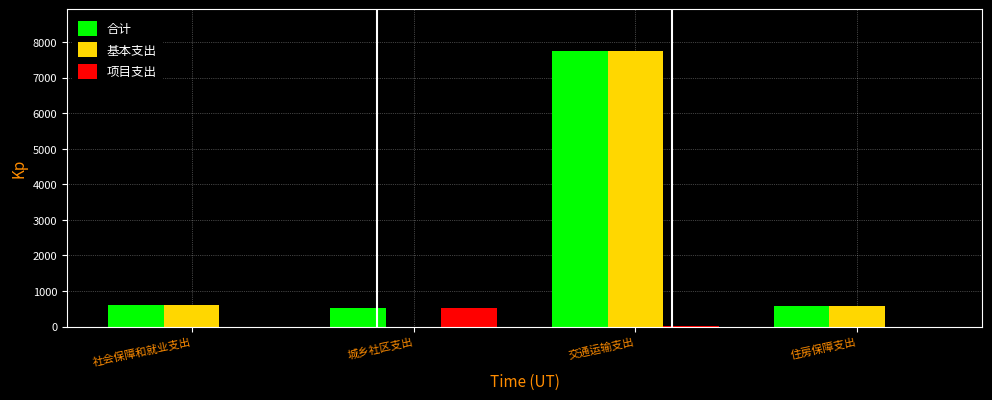

The 合计 series shows 530.0 at 城乡社区支出. True or false?

True